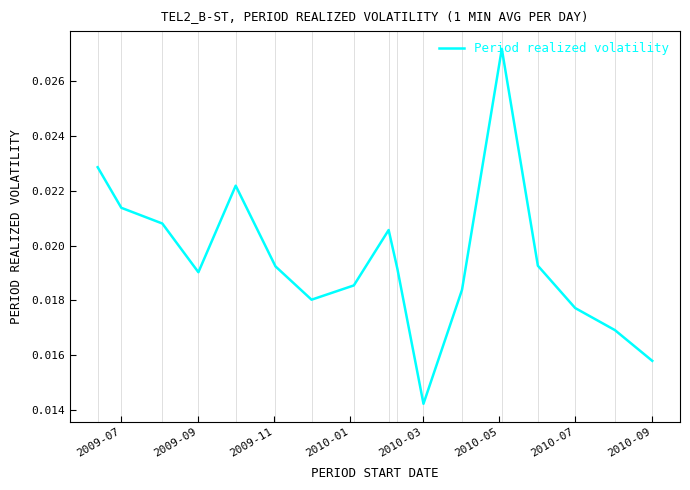

How many lines are shown in the chart?

1